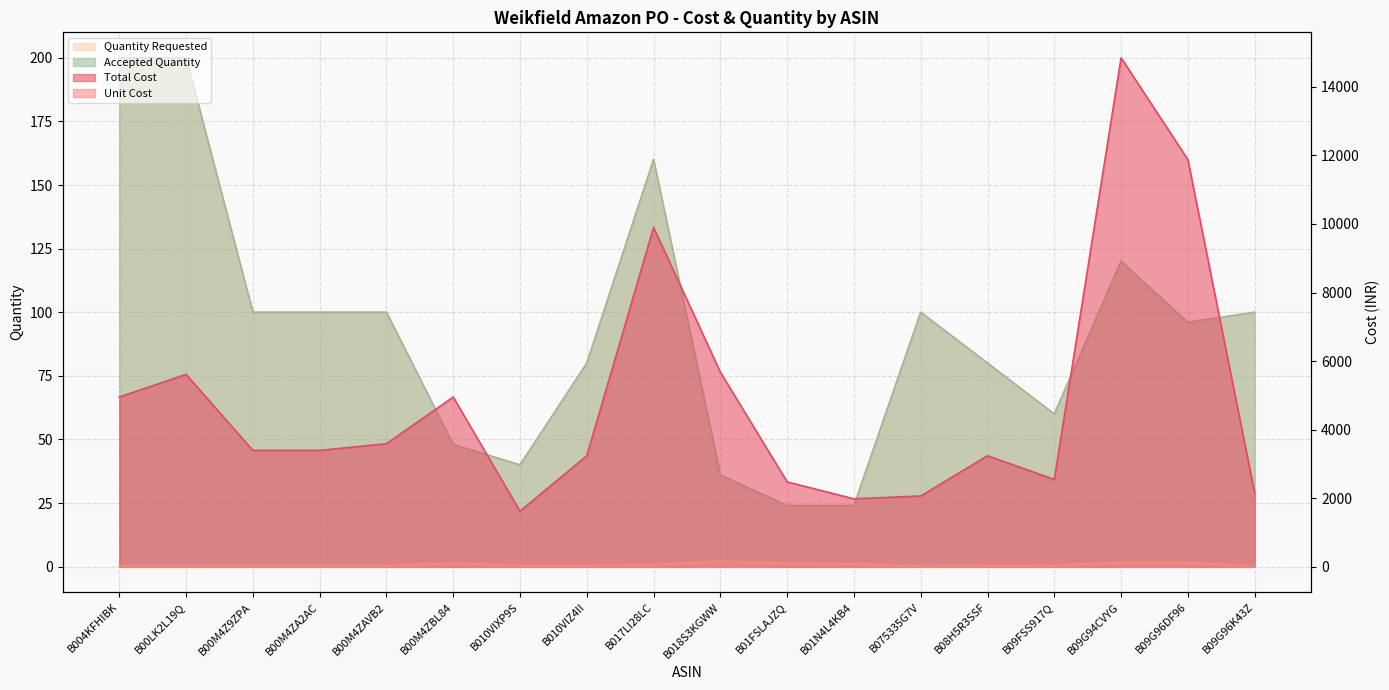

Reading left to right, extract all data points from this chart.

Total Cost: B004KFHIBK=4950.0	B00LK2L19Q=5611.9	B00M4Z9ZPA=3393.2	B00M4ZA2AC=3393.2	B00M4ZAVB2=3589.0	B00M4ZBL84=4950.0	B010VIXP9S=1618.3	B010VIZ4II=3236.6	B017LI28LC=9900.0	B018S3KGWW=5676.0	B01FSLAJZQ=2475.0	B01N4L4KB4=1980.0	B075335G7V=2062.5	B08H5R3SSF=3236.6	B09FSS917Q=2544.9	B09G94CVYG=14850.0	B09G96DF96=11880.0	B09G96K43Z=2153.4
Unit Cost: B004KFHIBK=24.7	B00LK2L19Q=28.1	B00M4Z9ZPA=33.9	B00M4ZA2AC=33.9	B00M4ZAVB2=35.9	B00M4ZBL84=103.1	B010VIXP9S=40.5	B010VIZ4II=40.5	B017LI28LC=61.9	B018S3KGWW=157.7	B01FSLAJZQ=103.1	B01N4L4KB4=82.5	B075335G7V=20.6	B08H5R3SSF=40.5	B09FSS917Q=42.4	B09G94CVYG=123.7	B09G96DF96=123.7	B09G96K43Z=21.5
Quantity Requested: B004KFHIBK=200.0	B00LK2L19Q=200.0	B00M4Z9ZPA=100.0	B00M4ZA2AC=100.0	B00M4ZAVB2=100.0	B00M4ZBL84=48.0	B010VIXP9S=40.0	B010VIZ4II=80.0	B017LI28LC=160.0	B018S3KGWW=36.0	B01FSLAJZQ=24.0	B01N4L4KB4=24.0	B075335G7V=100.0	B08H5R3SSF=80.0	B09FSS917Q=60.0	B09G94CVYG=120.0	B09G96DF96=96.0	B09G96K43Z=100.0
Accepted Quantity: B004KFHIBK=200.0	B00LK2L19Q=200.0	B00M4Z9ZPA=100.0	B00M4ZA2AC=100.0	B00M4ZAVB2=100.0	B00M4ZBL84=48.0	B010VIXP9S=40.0	B010VIZ4II=80.0	B017LI28LC=160.0	B018S3KGWW=36.0	B01FSLAJZQ=24.0	B01N4L4KB4=24.0	B075335G7V=100.0	B08H5R3SSF=80.0	B09FSS917Q=60.0	B09G94CVYG=120.0	B09G96DF96=96.0	B09G96K43Z=100.0